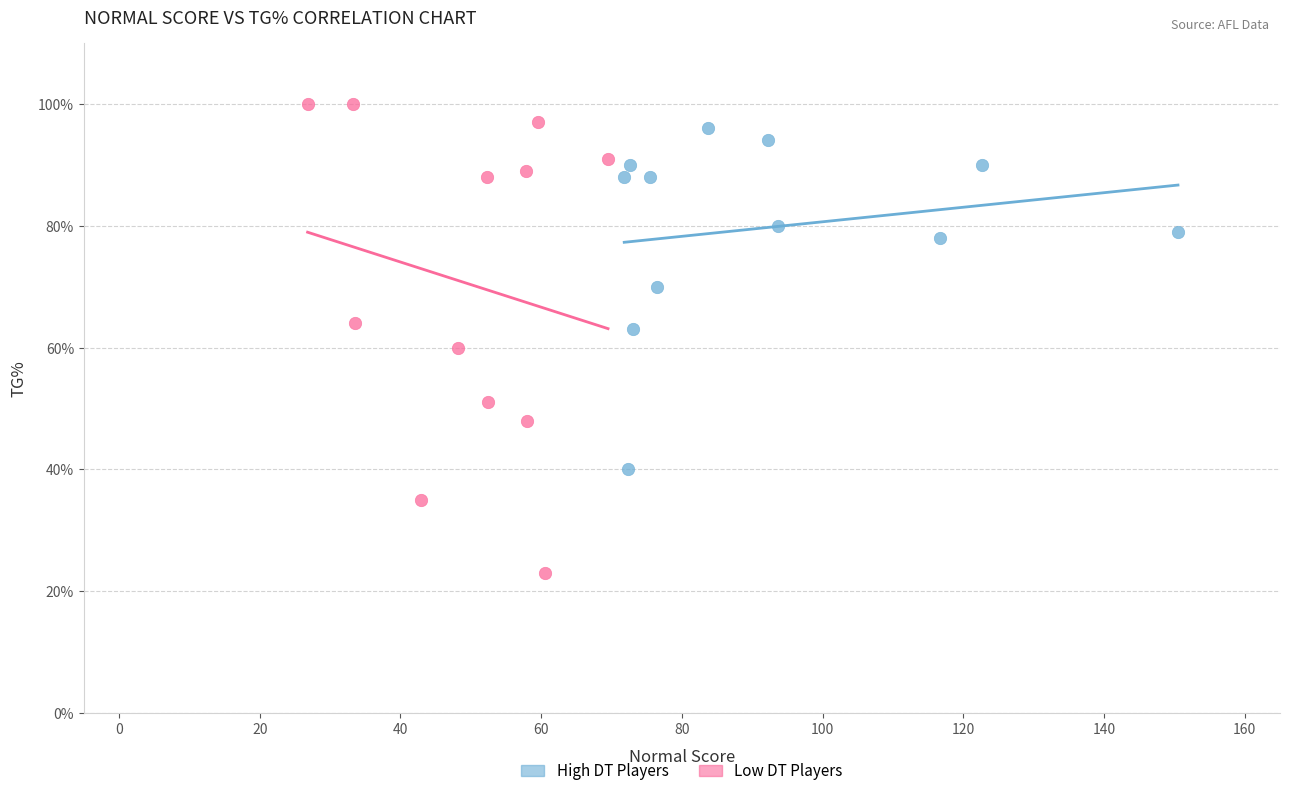

Which series reaches the minimum Y coordinate?

Low DT Players